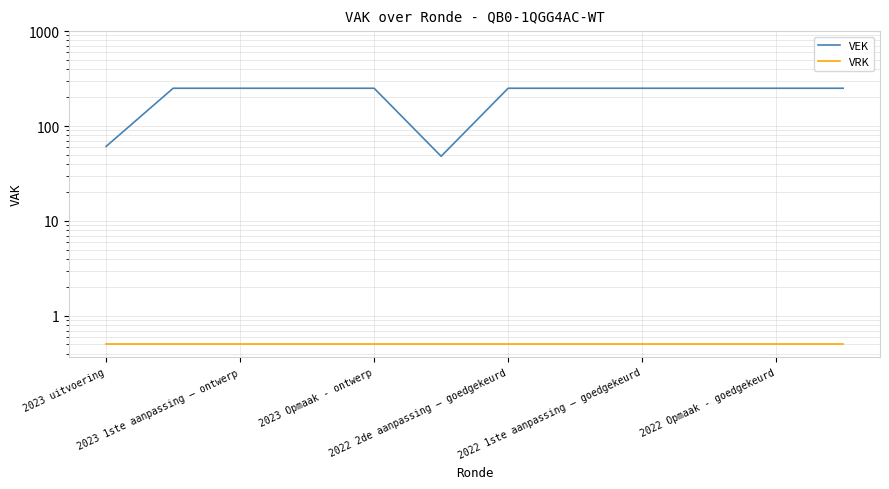

Which series has the largest total across all categories?

VEK